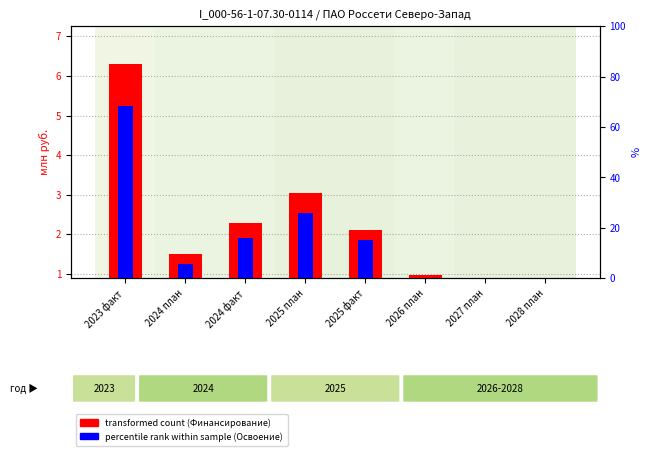

Where does the percentile rank within sample (Освоение) series first go above 1?

2023 факт